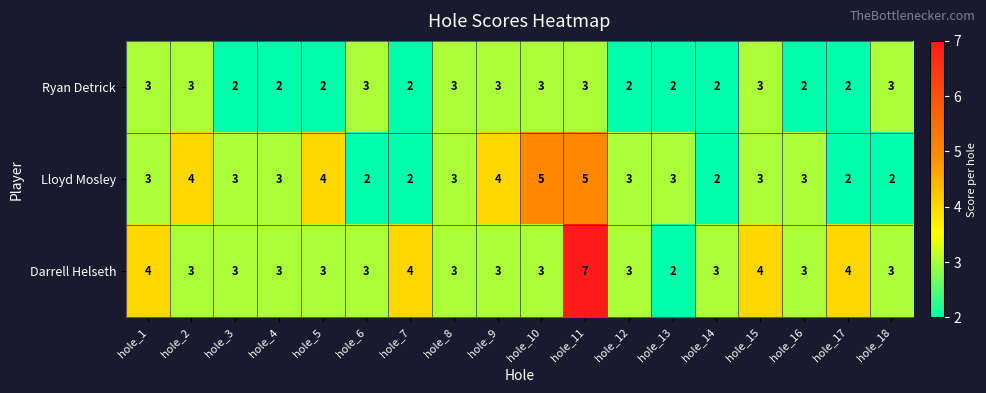

True or false: Ryan Detrick has a value of 1 at hole_6.

False